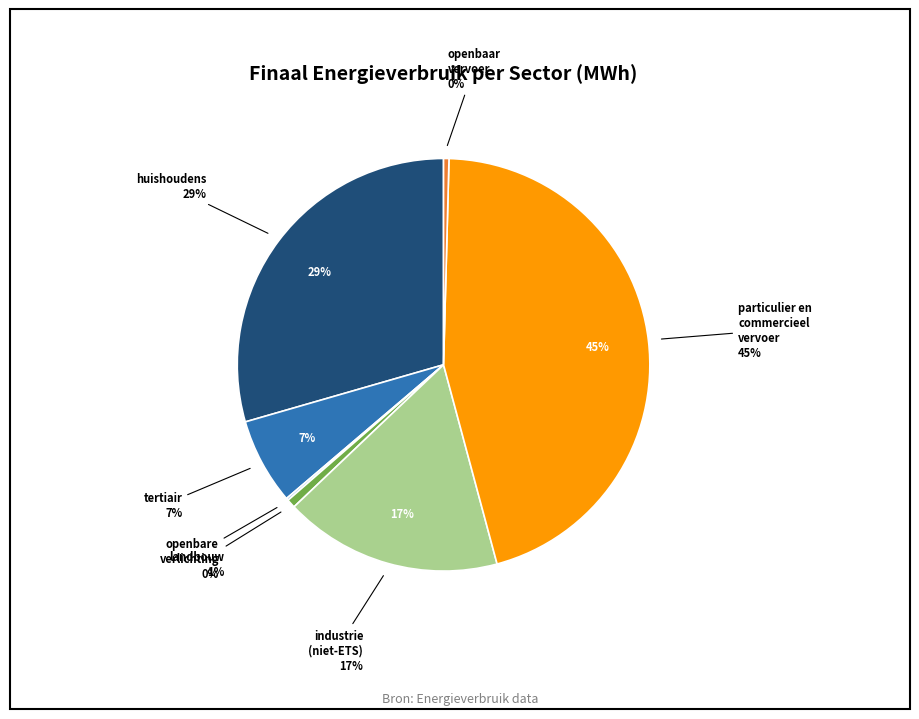

Rank the categories by value from highest to lowest.

particulier en commercieel vervoer, huishoudens, industrie (niet-ETS), tertiair, landbouw, openbaar vervoer, openbare verlichting